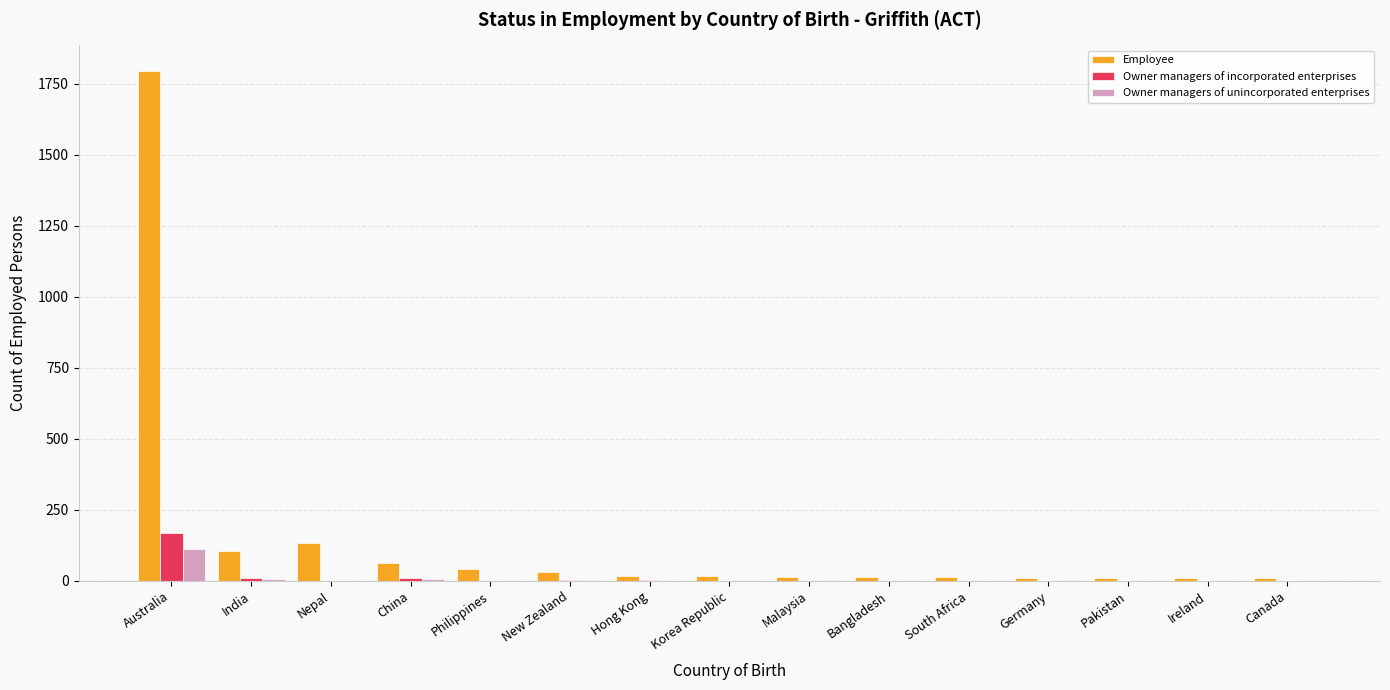

At which category is the sum across all series the highest?

Australia